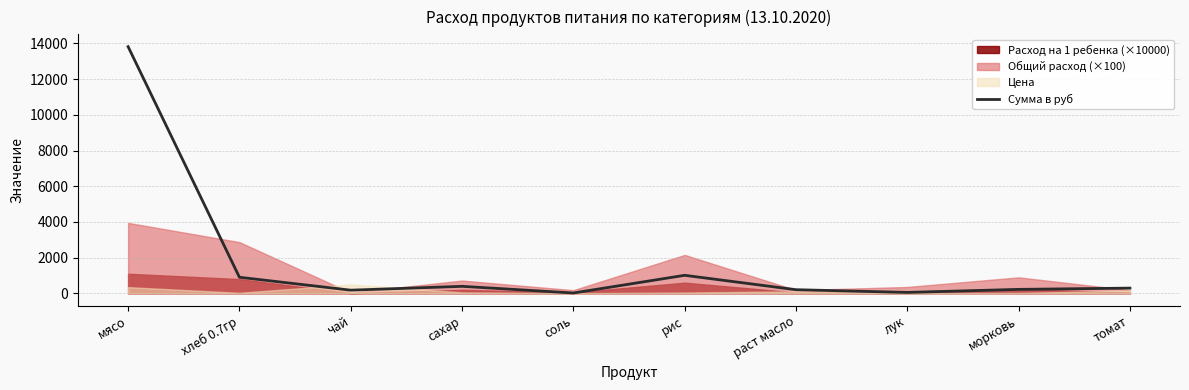

The chart shows a value of 92.7 at лук. True or false?

False